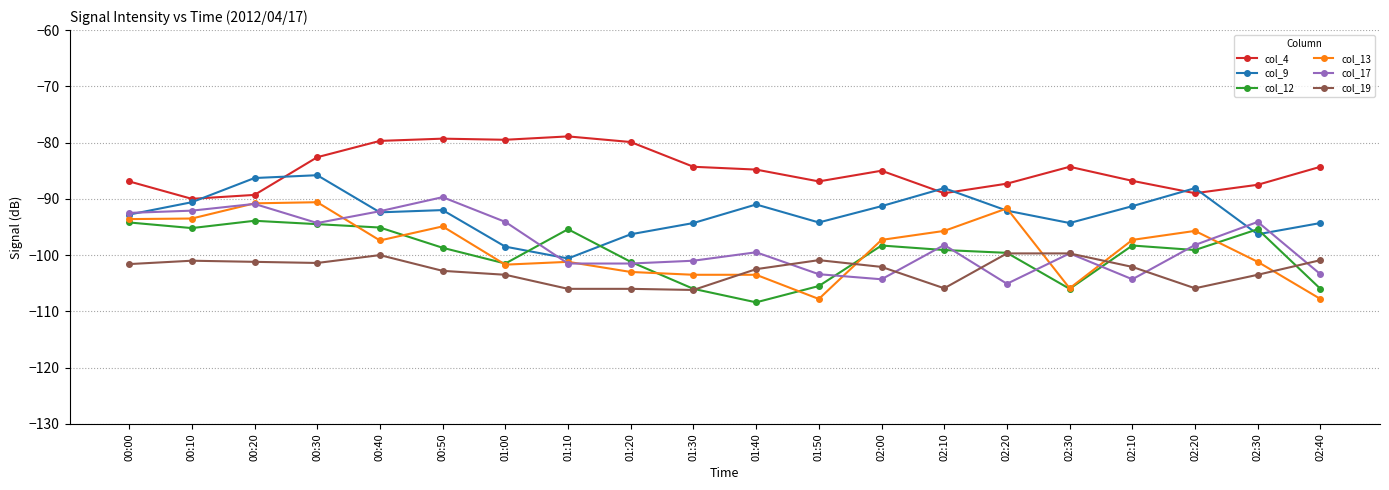

Where is the first local maximum for col_17?

00:20